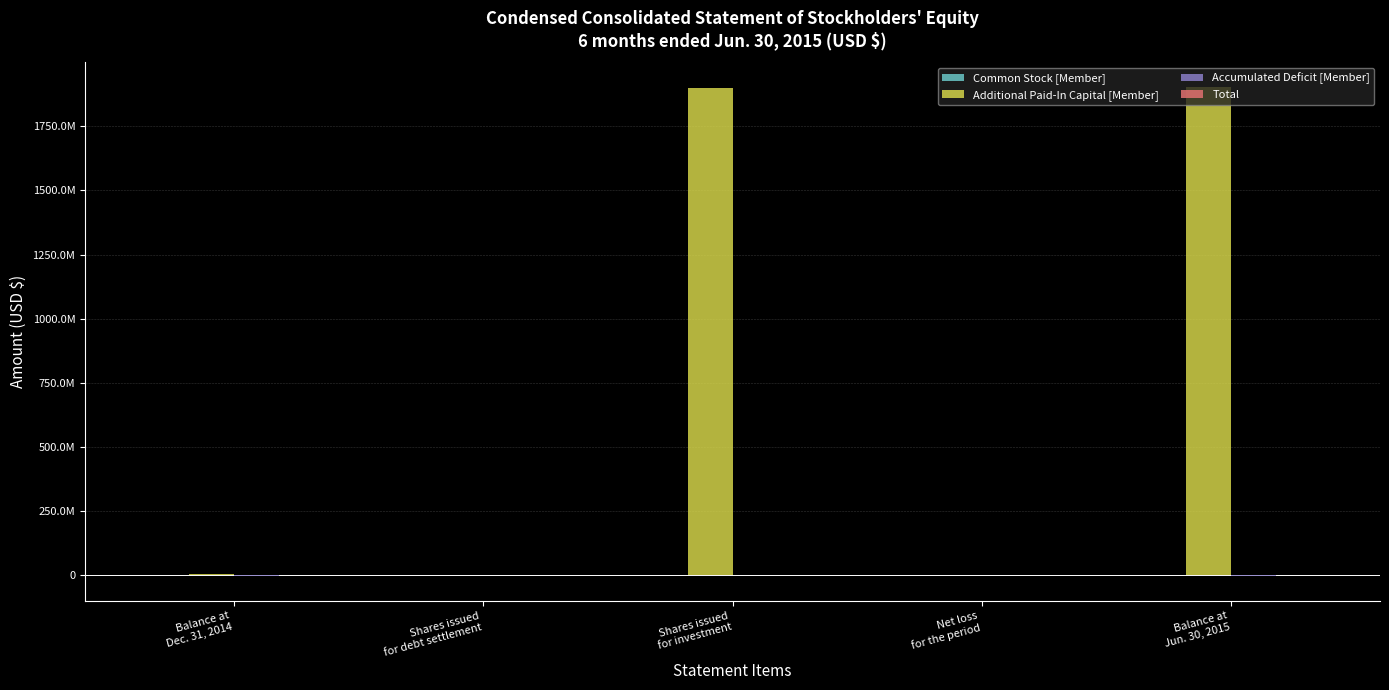

What is the label of the 2nd bar from the right?

Net loss
for the period